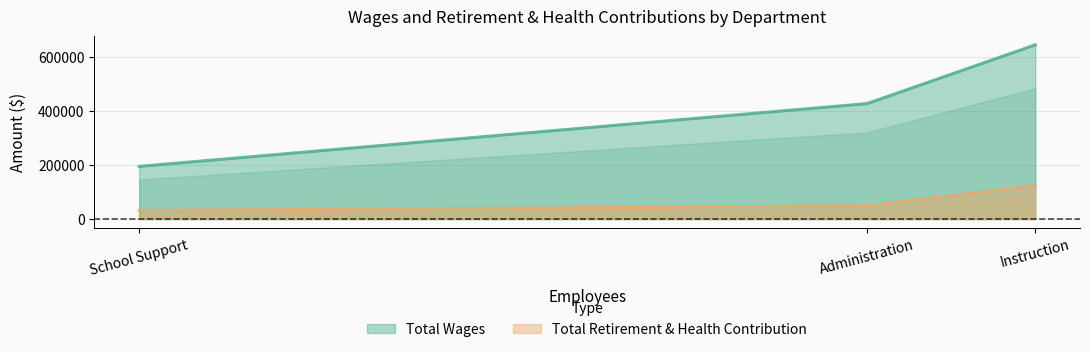

What is the smallest value displayed?

194405